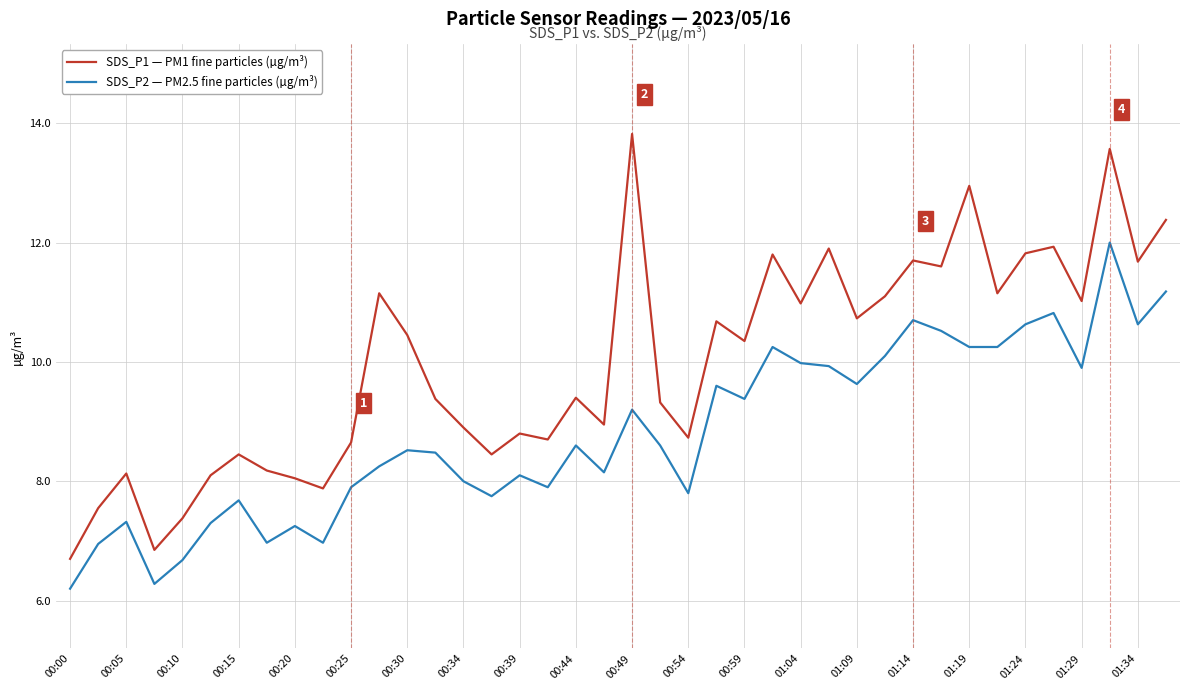

List the series in order of their overall mean, highest first.

SDS_P1 — PM1 fine particles (µg/m³), SDS_P2 — PM2.5 fine particles (µg/m³)